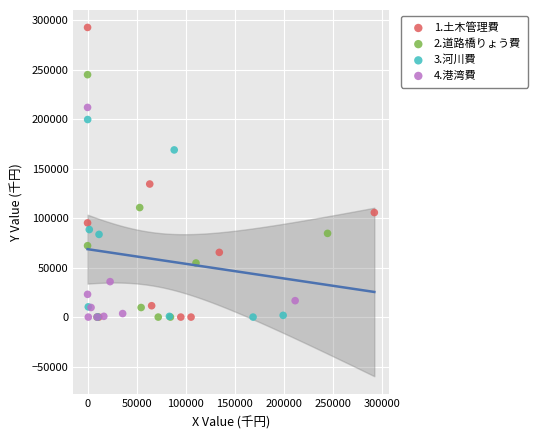

Which series has the largest Y range (max minus min)?

1.土木管理費